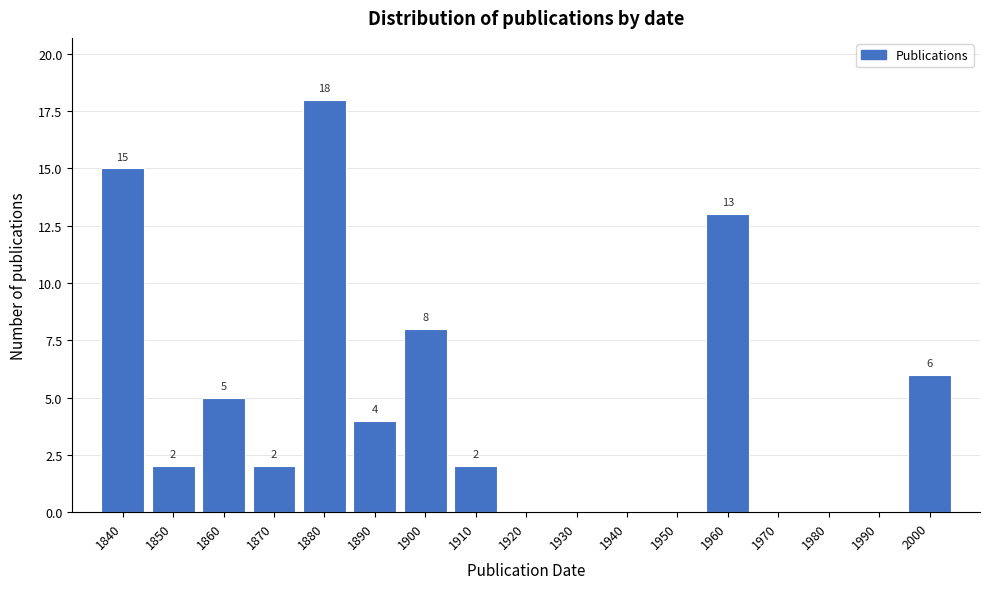

Reading left to right, transcribe all the data shown in this chart.

1840=15	1850=2	1860=5	1870=2	1880=18	1890=4	1900=8	1910=2	1920=0	1930=0	1940=0	1950=0	1960=13	1970=0	1980=0	1990=0	2000=6